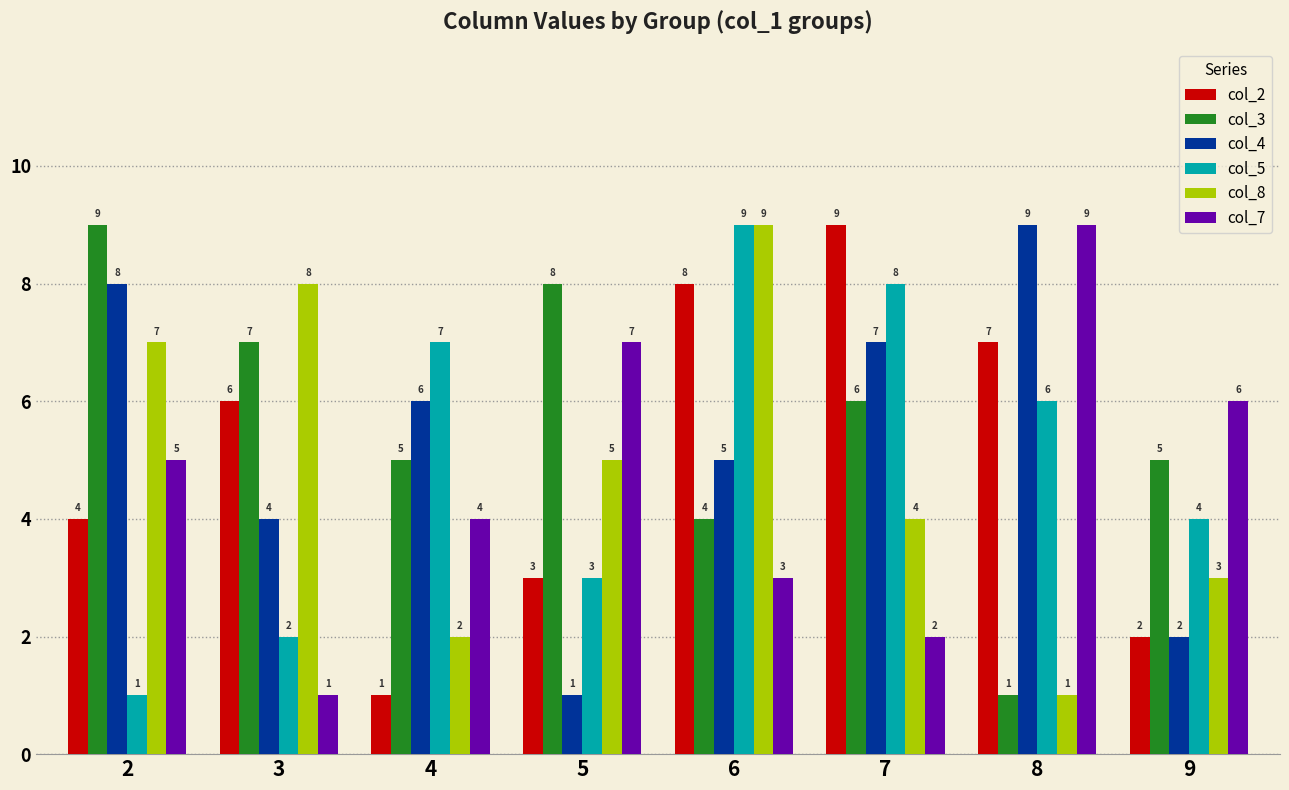

What are all the series names shown in the legend?

col_2, col_3, col_4, col_5, col_8, col_7